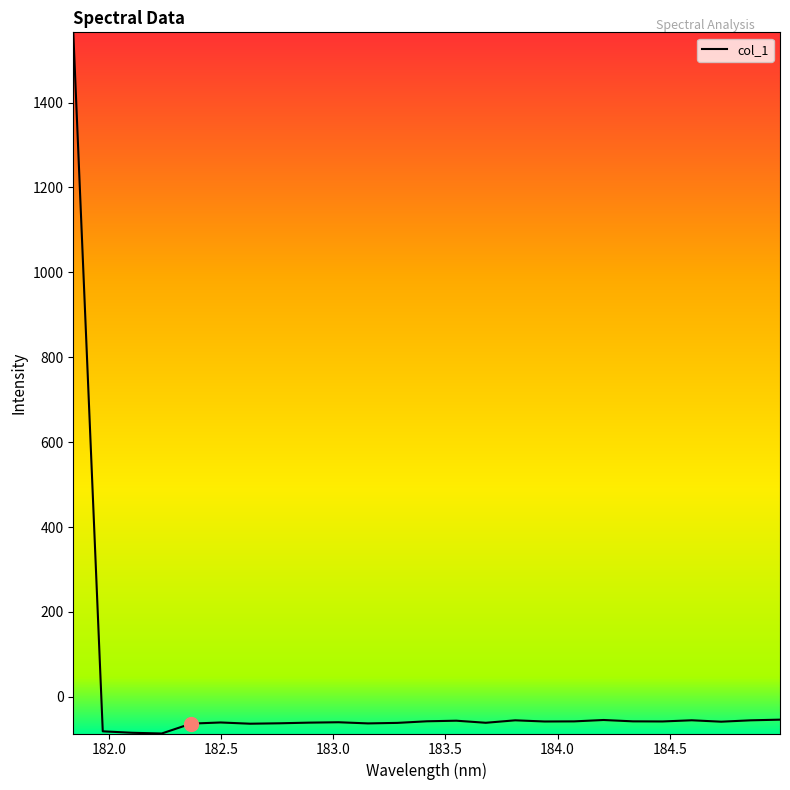

What is the smallest value displayed?

-86.2